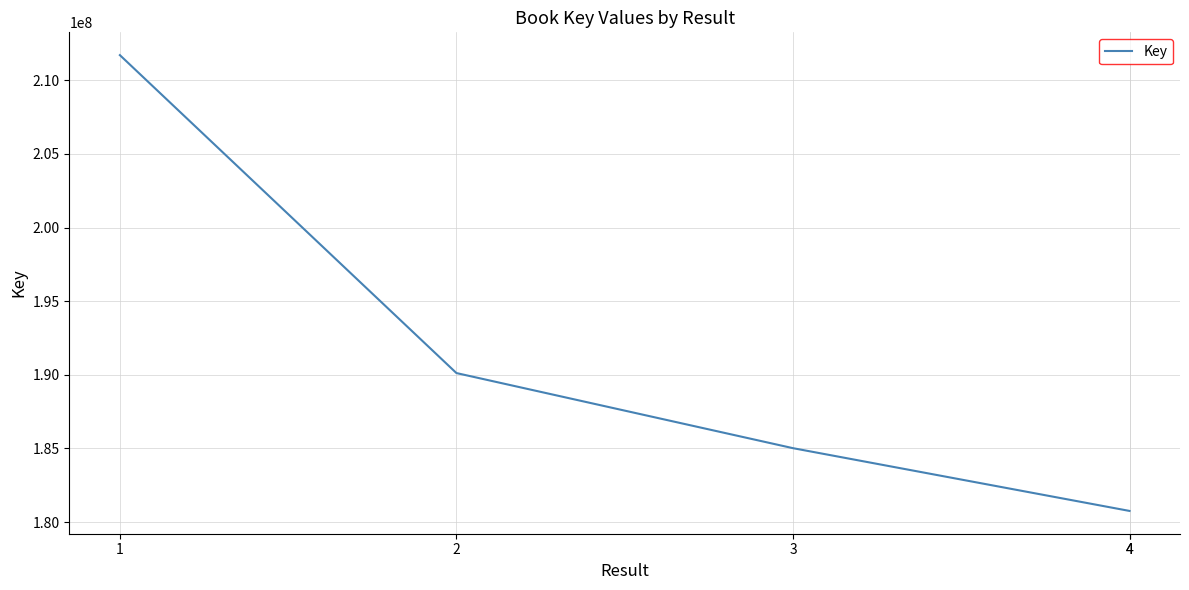

What is the value of the 1st point from the left?

211712393